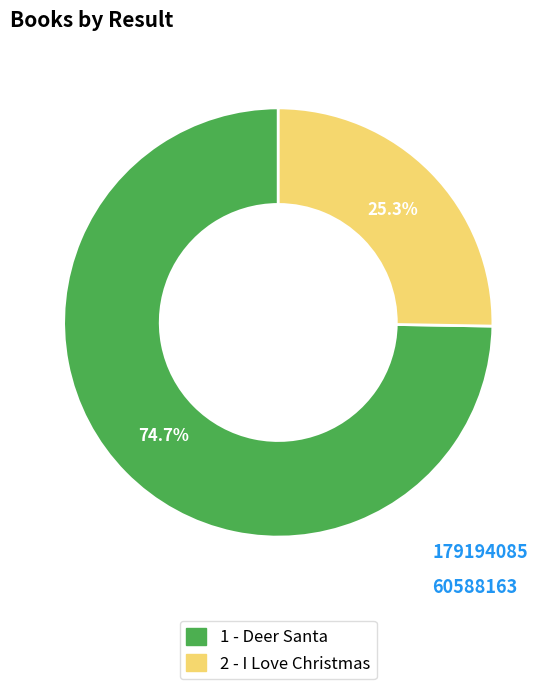

Rank the categories by value from highest to lowest.

1, 2